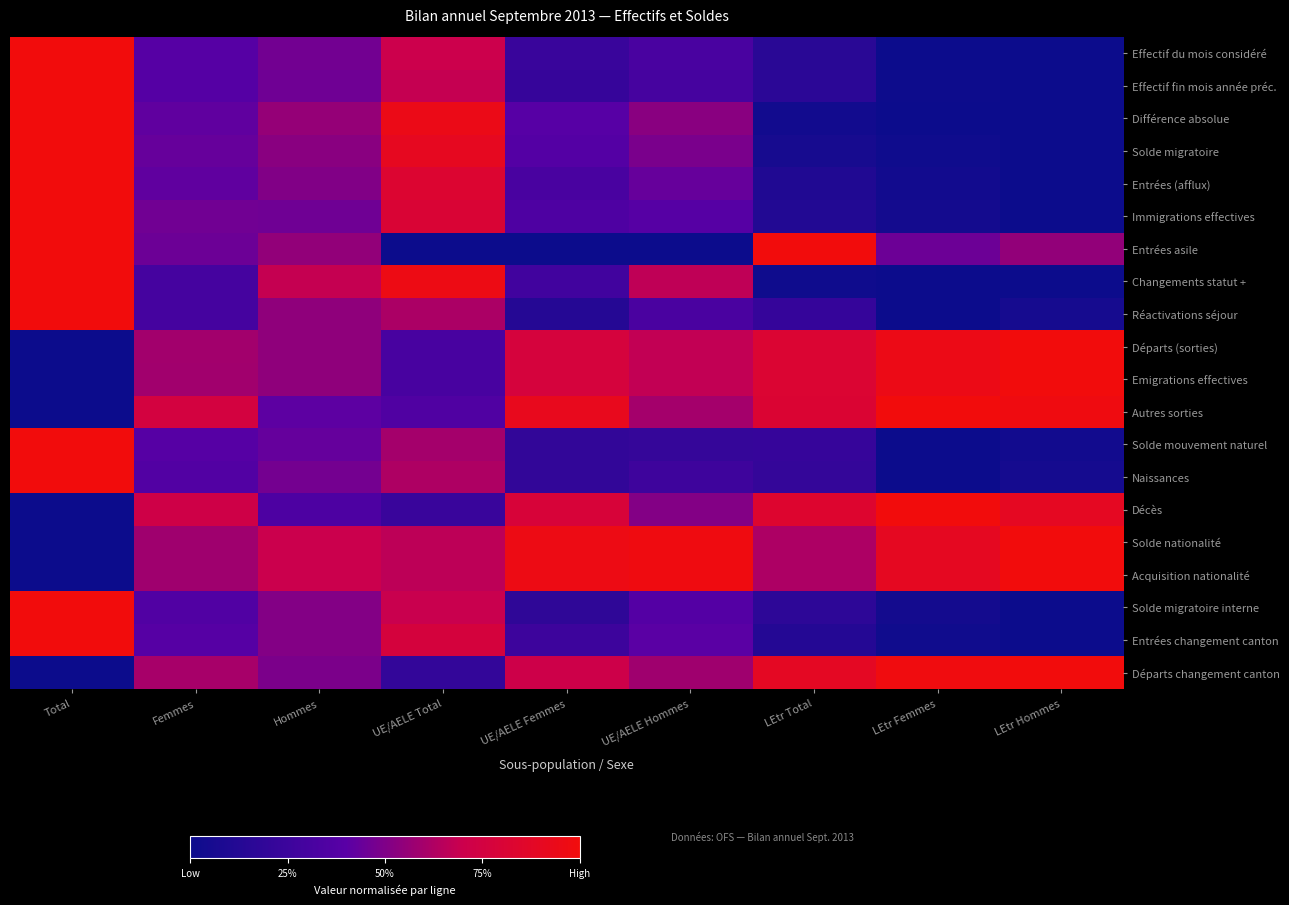

Count the number of data series in this chart.

20